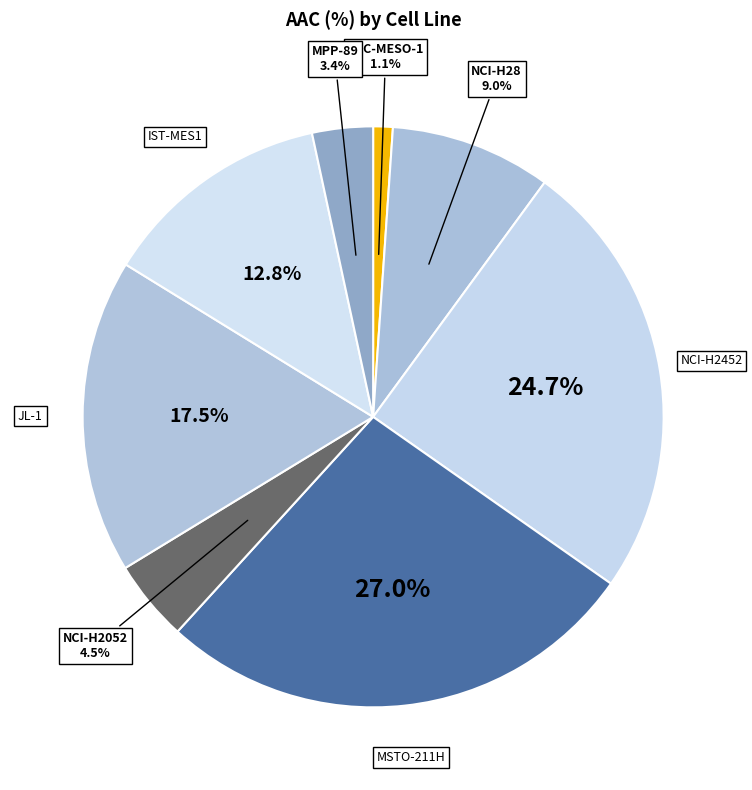

How many segments does this pie chart have?

8